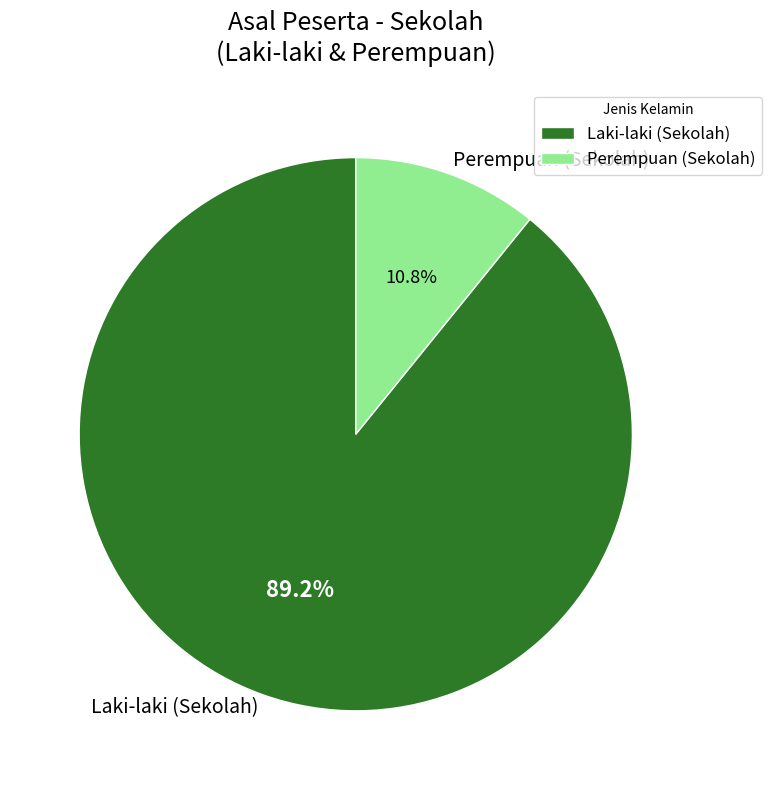

Rank the categories by value from lowest to highest.

Perempuan (Sekolah), Laki-laki (Sekolah)